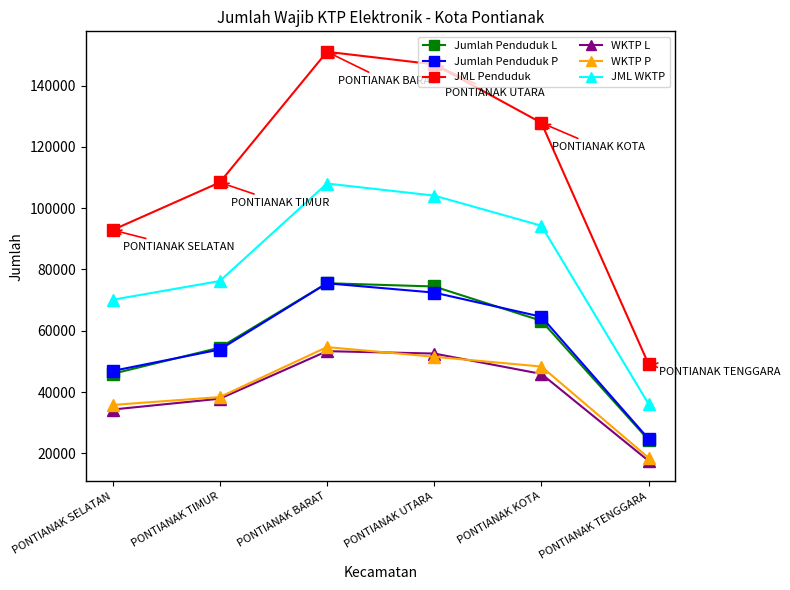

Which series has the widest spread of values?

JML Penduduk